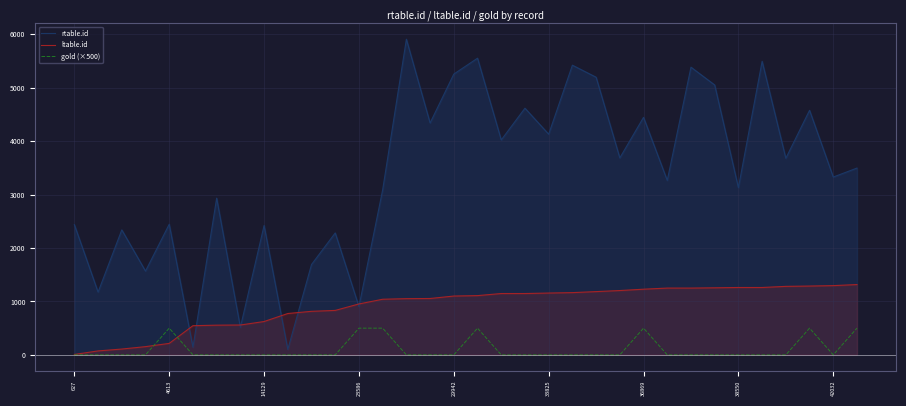

Does the chart have visible grid lines?

Yes